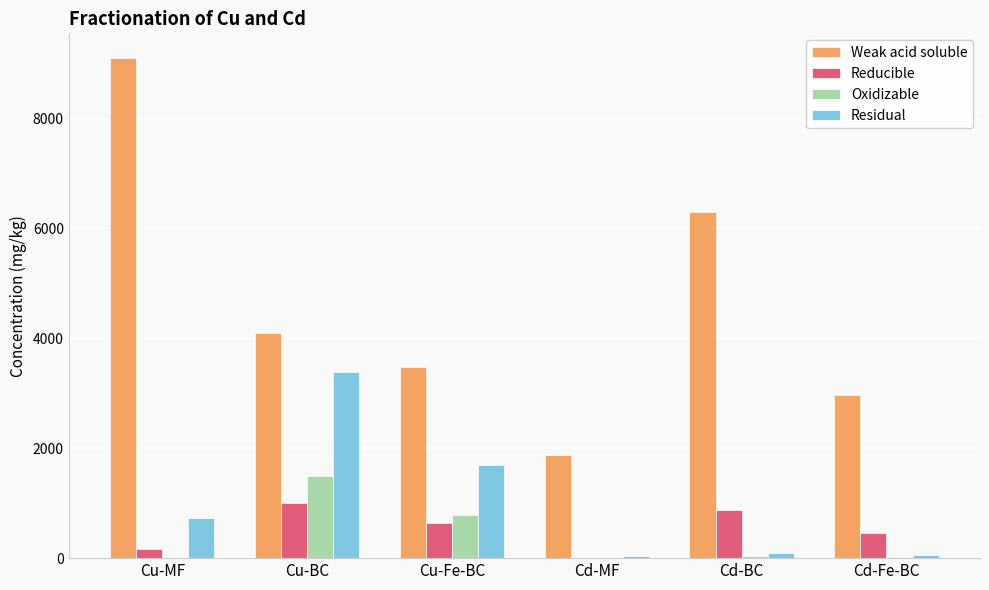

Between Cd-BC and Cd-Fe-BC, which series saw the biggest shift?

Weak acid soluble